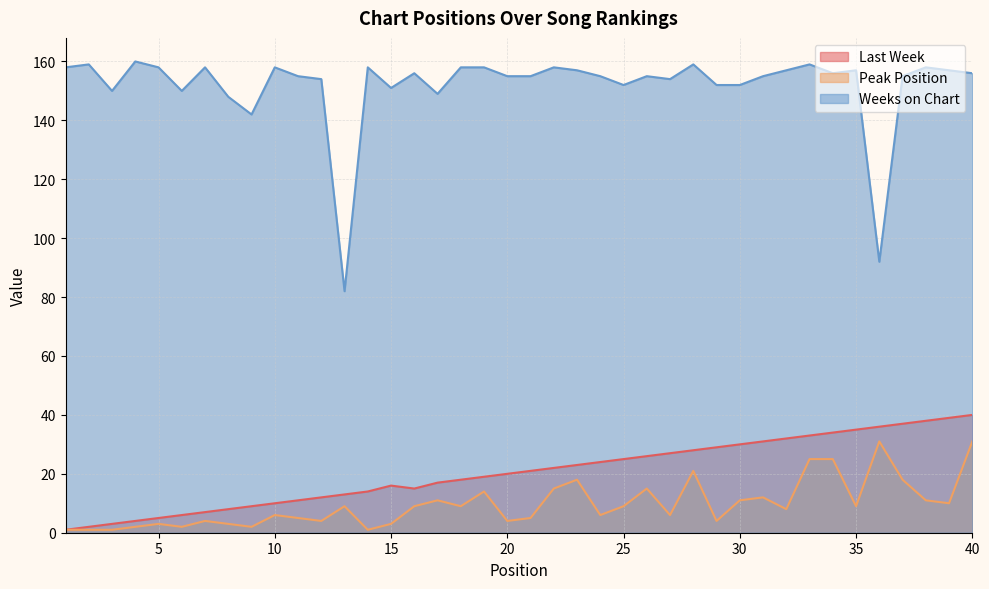

How many interior local valleys does the Peak Position series have?

12